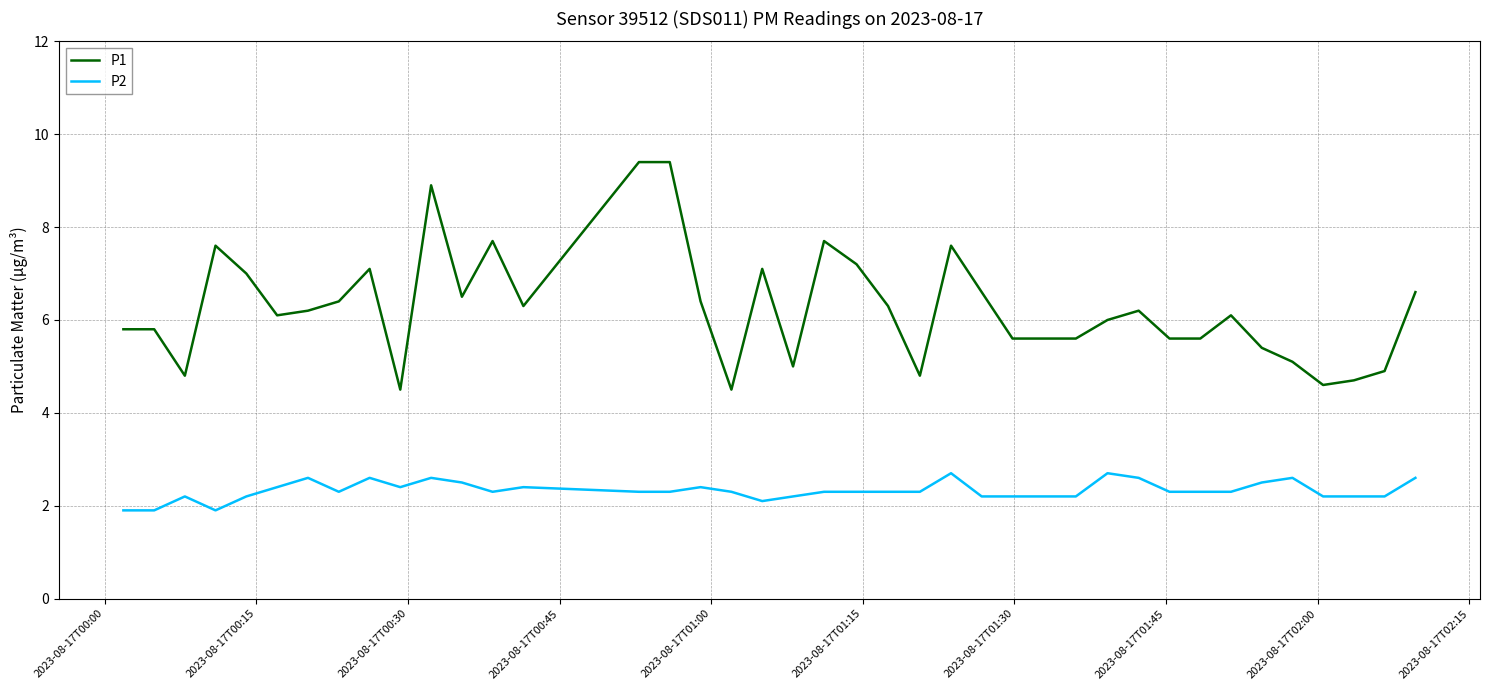

Which series has the largest range (max minus min)?

P1